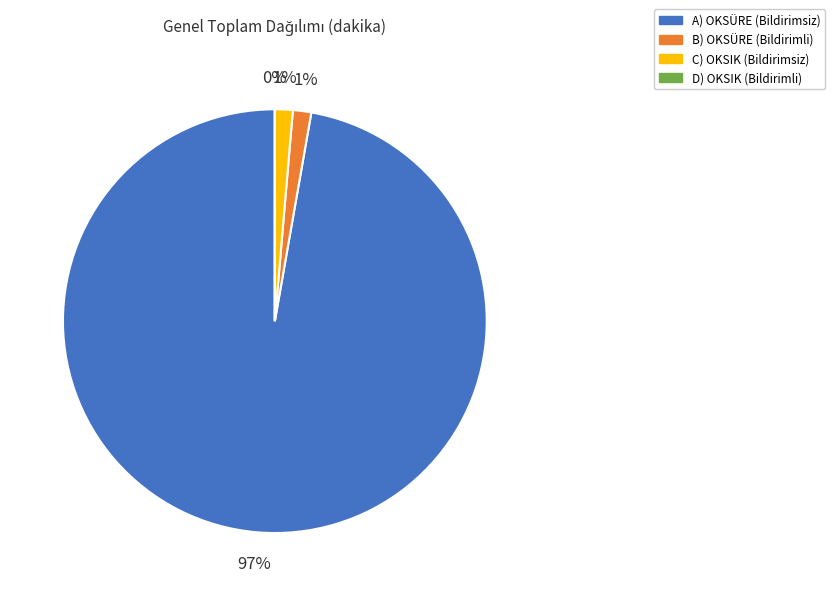

Combined, do C) OKSIK (Bildirimsiz) and A) OKSÜRE (Bildirimsiz) account for over 50%?

Yes